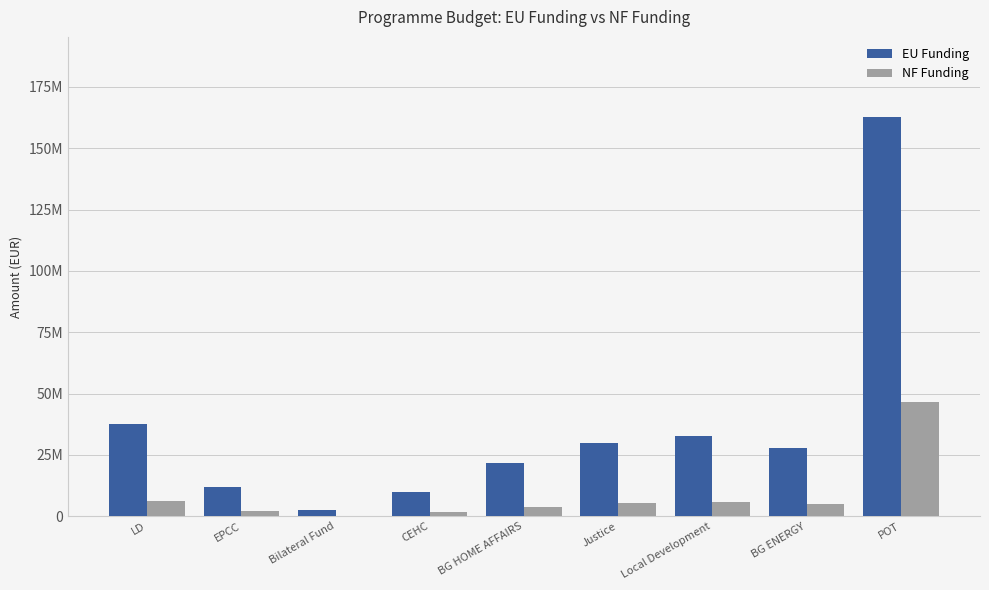

True or false: NF Funding has a value of -19195222.6 at Bilateral Fund.

False